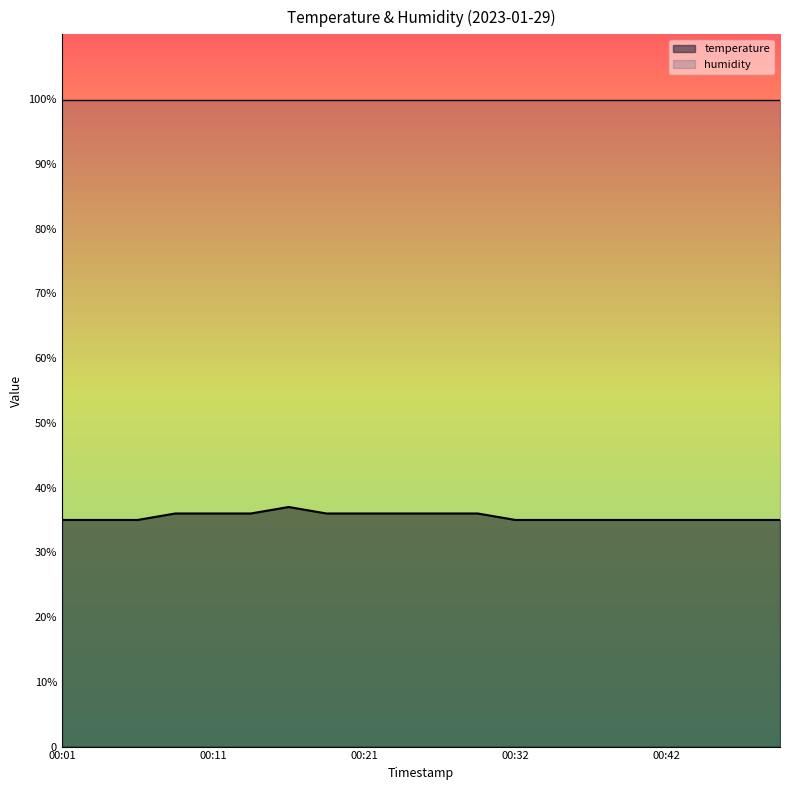

What is the approximate value at 00:13?

36